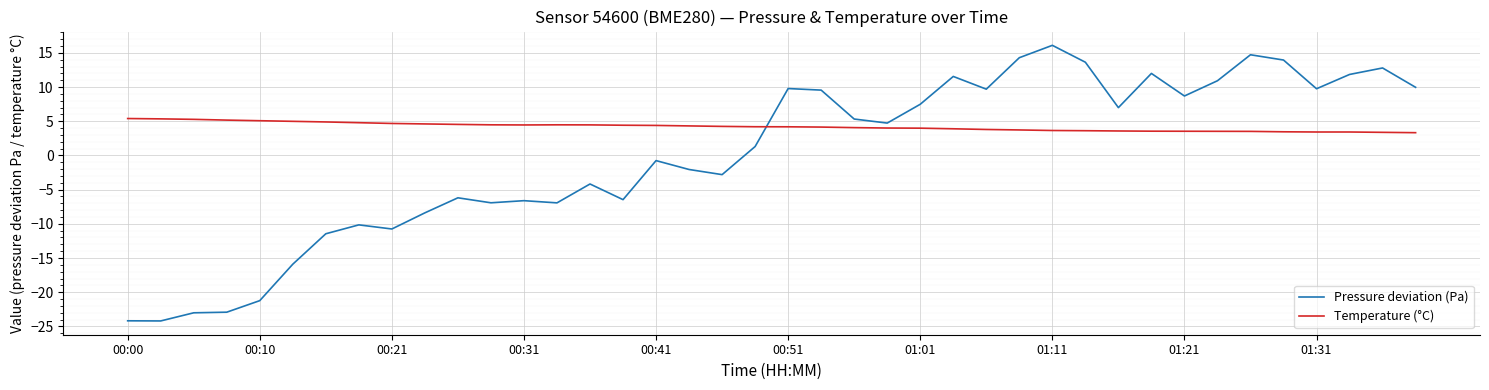

What is the minimum value shown in the chart?

-24.2